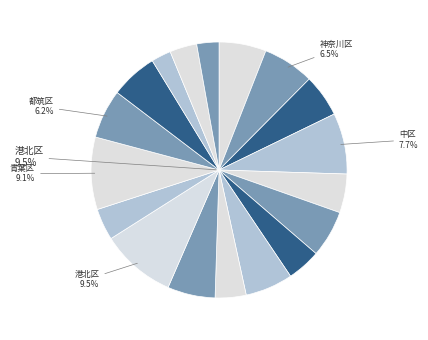

Does 瀬谷区 account for over 50% of the chart?

No